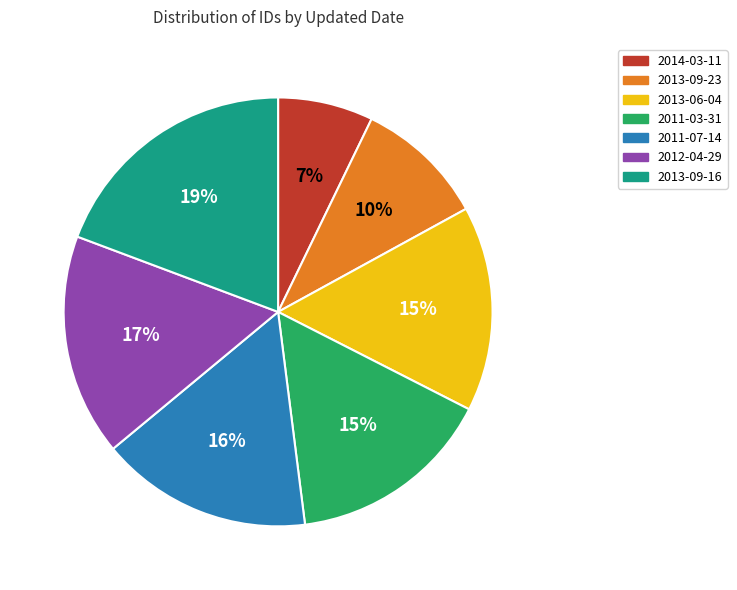

Which category has the smallest portion of the pie?

2014-03-11